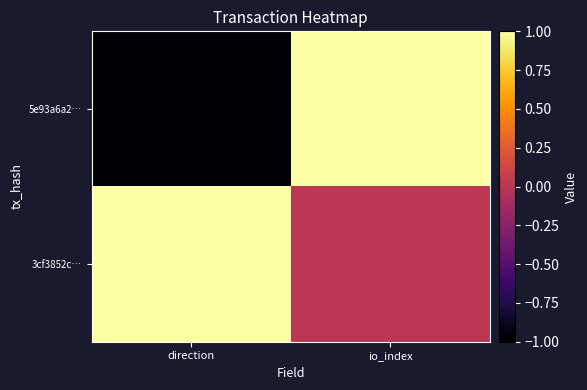

At which category does the chart reach its minimum across all series?

direction